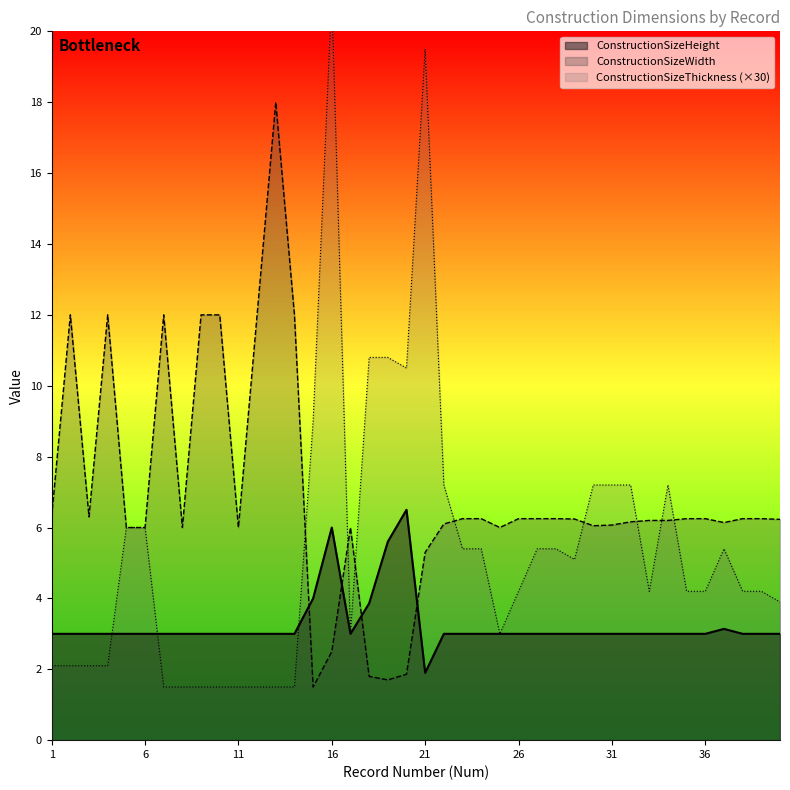

Reading left to right, transcribe all the data shown in this chart.

ConstructionSizeHeight: 3.0	3.0	3.0	3.0	3.0	3.0	3.0	3.0	3.0	3.0	3.0	3.0	3.0	3.0	4.0	6.0	3.0	3.9	5.6	6.5	1.9	3.0	3.0	3.0	3.0	3.0	3.0	3.0	3.0	3.0	3.0	3.0	3.0	3.0	3.0	3.0	3.1	3.0	3.0	3.0
ConstructionSizeWidth: 6.3	12.0	6.3	12.0	6.0	6.0	12.0	6.0	12.0	12.0	6.0	12.0	18.0	12.0	1.5	2.5	6.0	1.8	1.7	1.9	5.3	6.1	6.2	6.2	6.0	6.2	6.2	6.2	6.2	6.0	6.1	6.2	6.2	6.2	6.2	6.2	6.1	6.2	6.2	6.2
ConstructionSizeThickness: 2.1	2.1	2.1	2.1	6.0	6.0	1.5	1.5	1.5	1.5	1.5	1.5	1.5	1.5	9.0	21.0	3.0	10.8	10.8	10.5	19.5	7.2	5.4	5.4	3.0	4.2	5.4	5.4	5.1	7.2	7.2	7.2	4.2	7.2	4.2	4.2	5.4	4.2	4.2	3.9